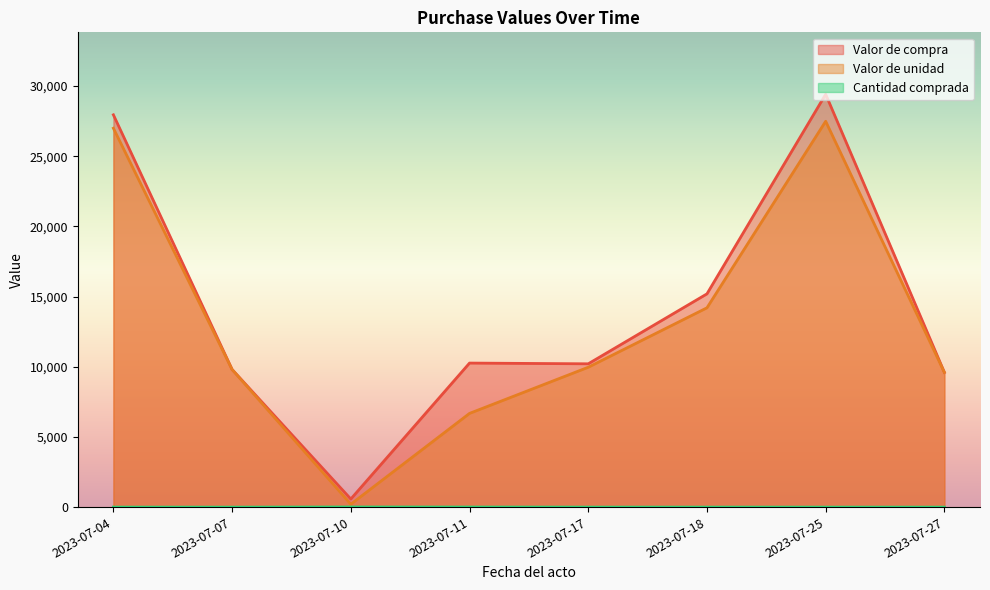

What is the maximum value shown in the chart?

29407.6